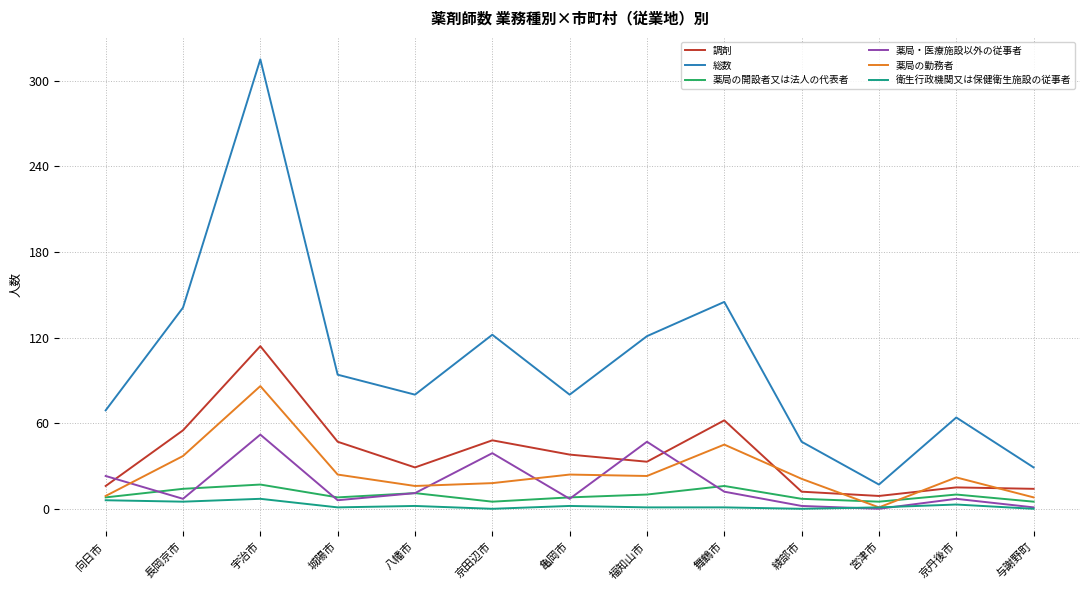

What is the spread (max minus min) of values at 亀岡市?

78